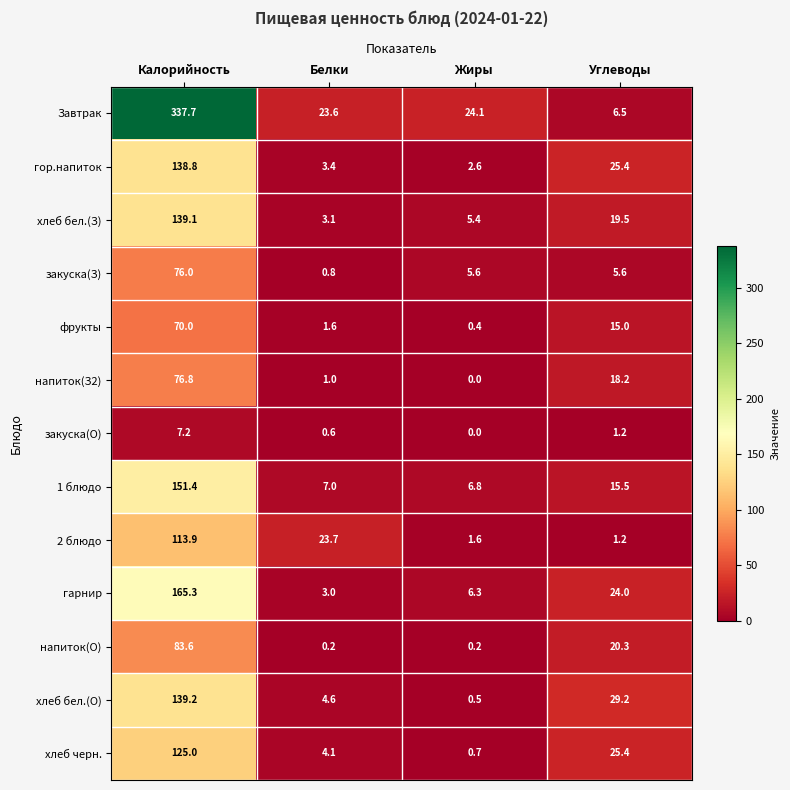

What is the spread (max minus min) of values at Жиры?

24.1